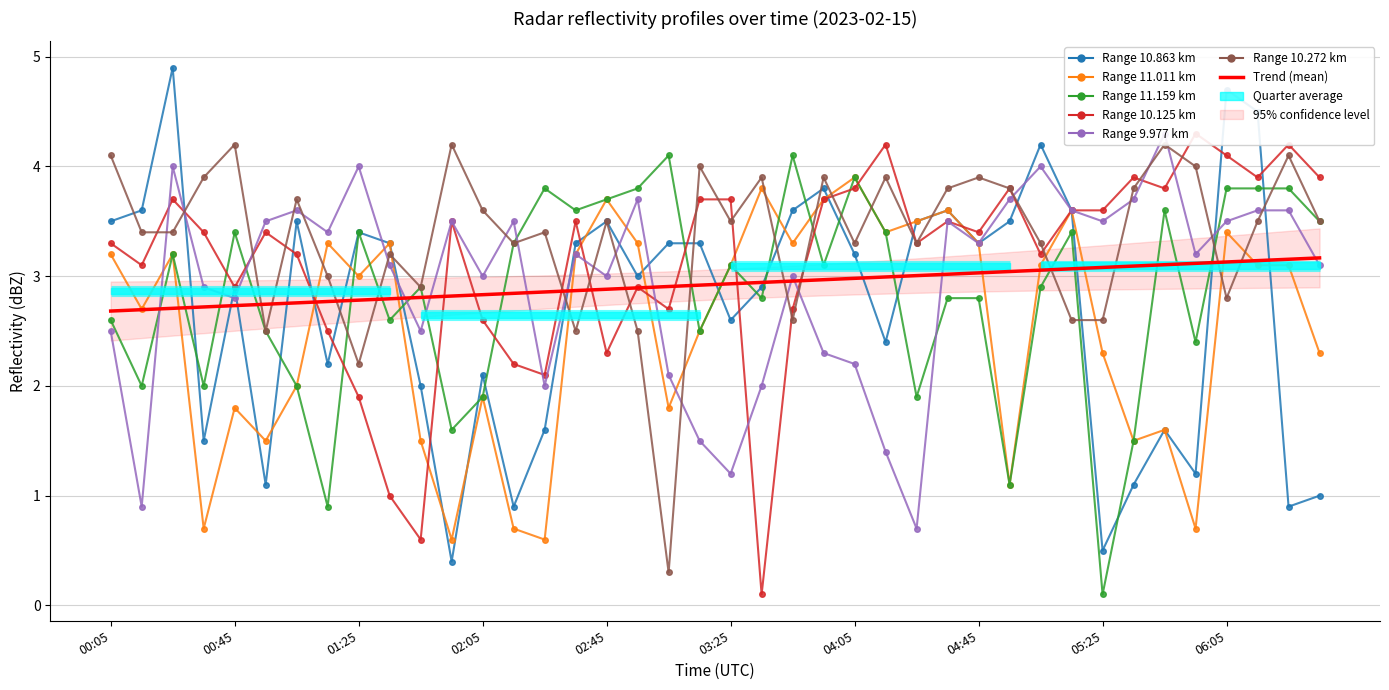

True or false: 10.863 has a value of 2.0 at 2023/02/15 00:35.

False